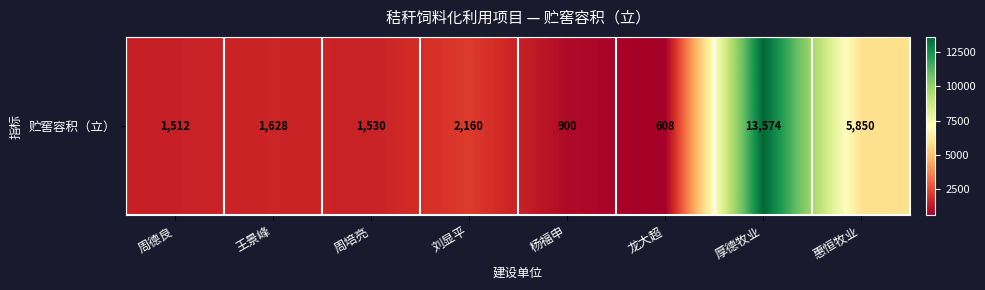

True or false: the data shows 842 at 周德良.

False